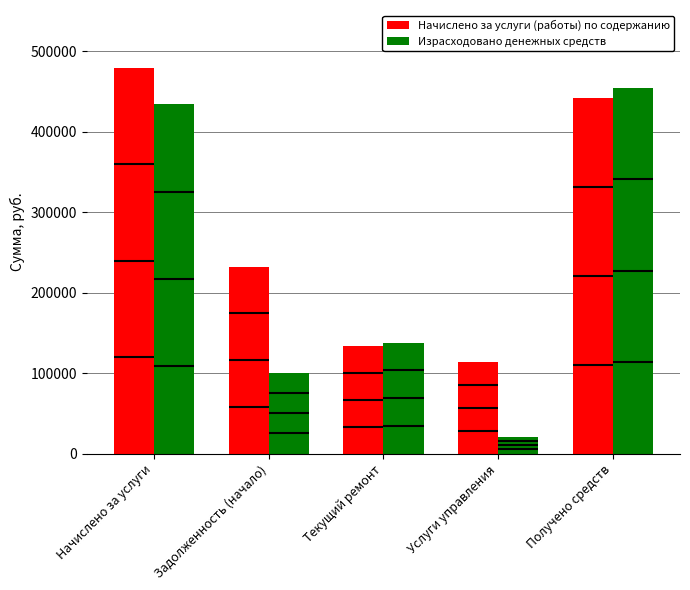

What is the average value of the Израсходовано денежных средств series?

229311.9